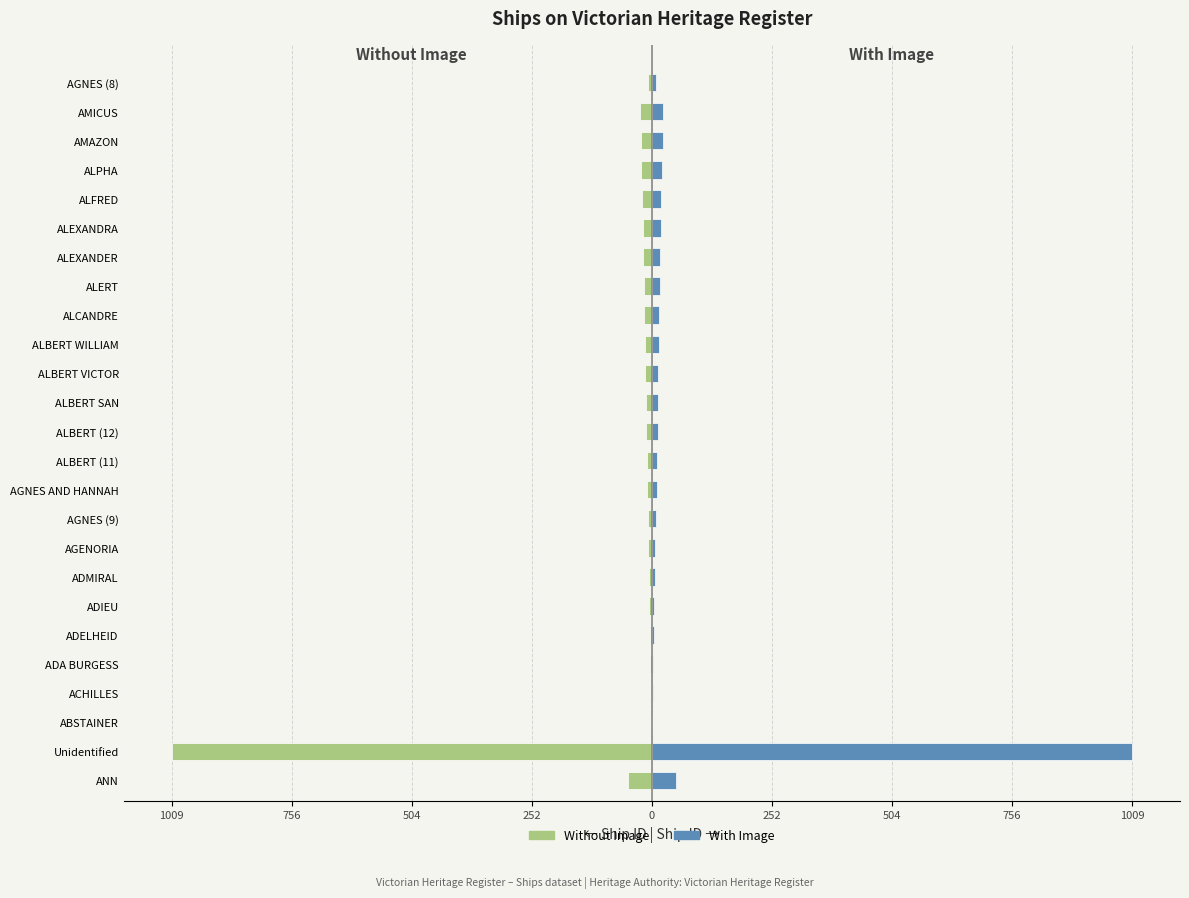

Which series has the largest total across all categories?

With Image